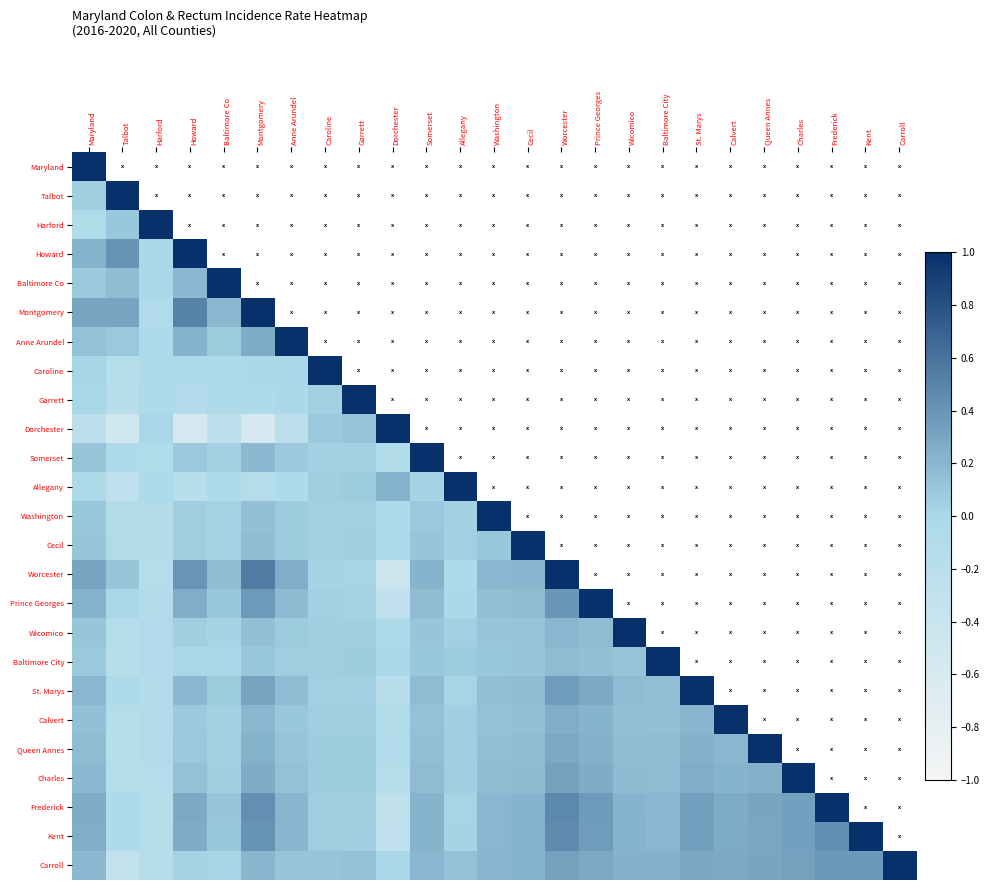

How many categories are shown in the chart?

25